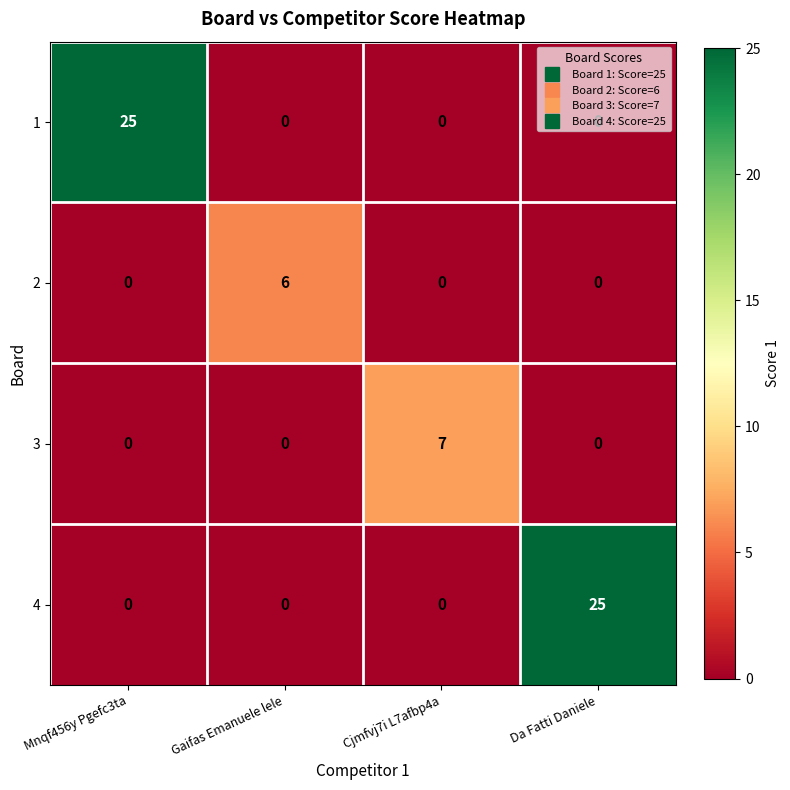

Count the 1 values in the range 0 to 25.

4